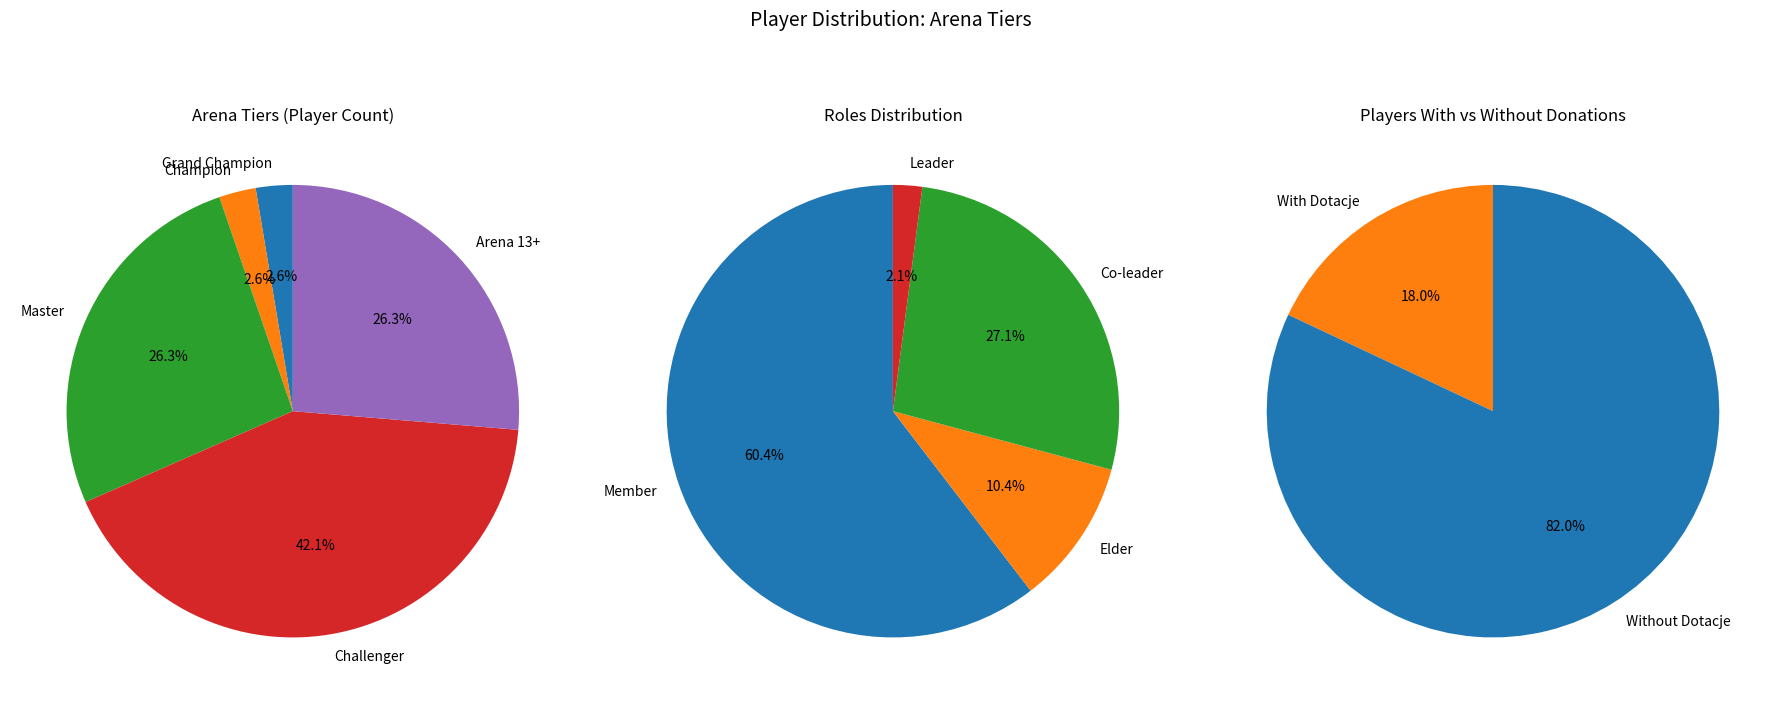

What portion of the pie excludes Master?

73.7%